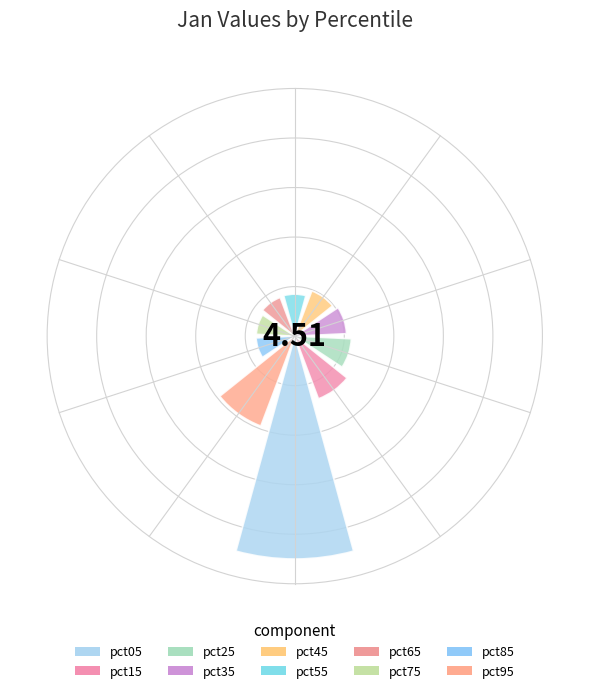

True or false: pct15 accounts for 10% of the total.

True